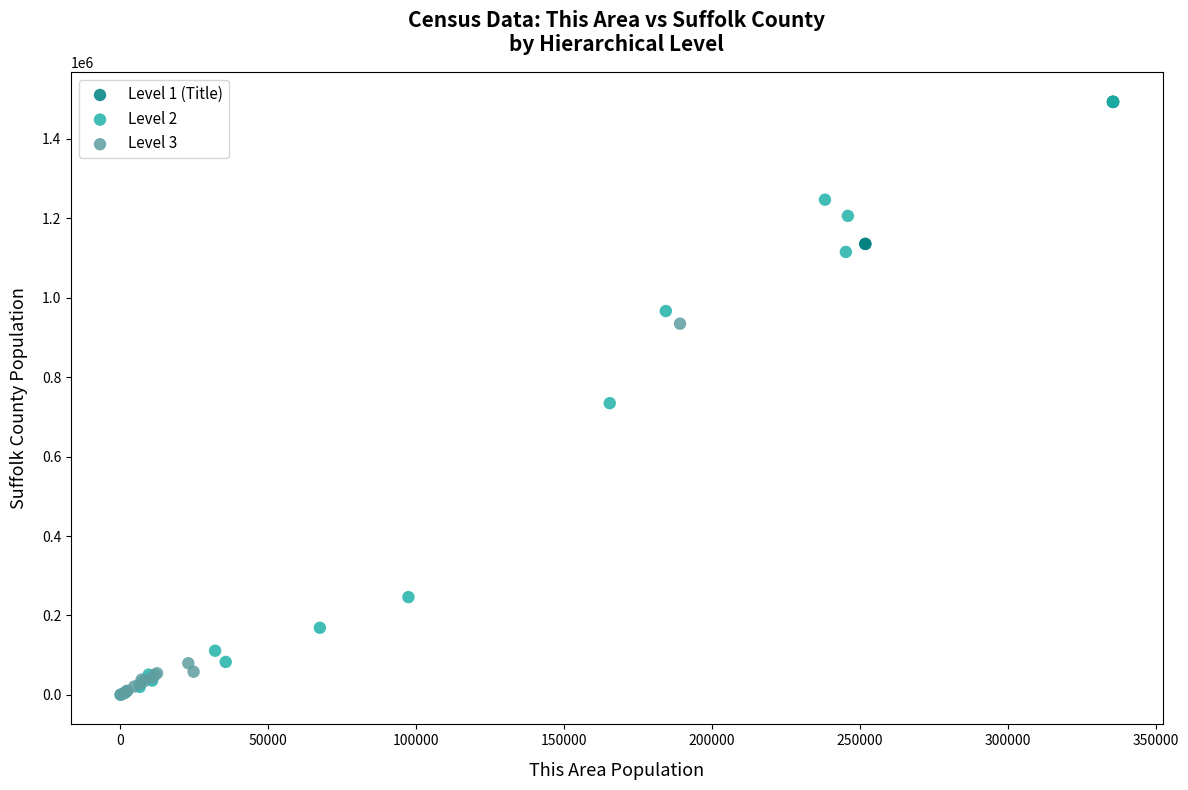

What are all the series names shown in the legend?

Level 1 (Title), Level 2, Level 3